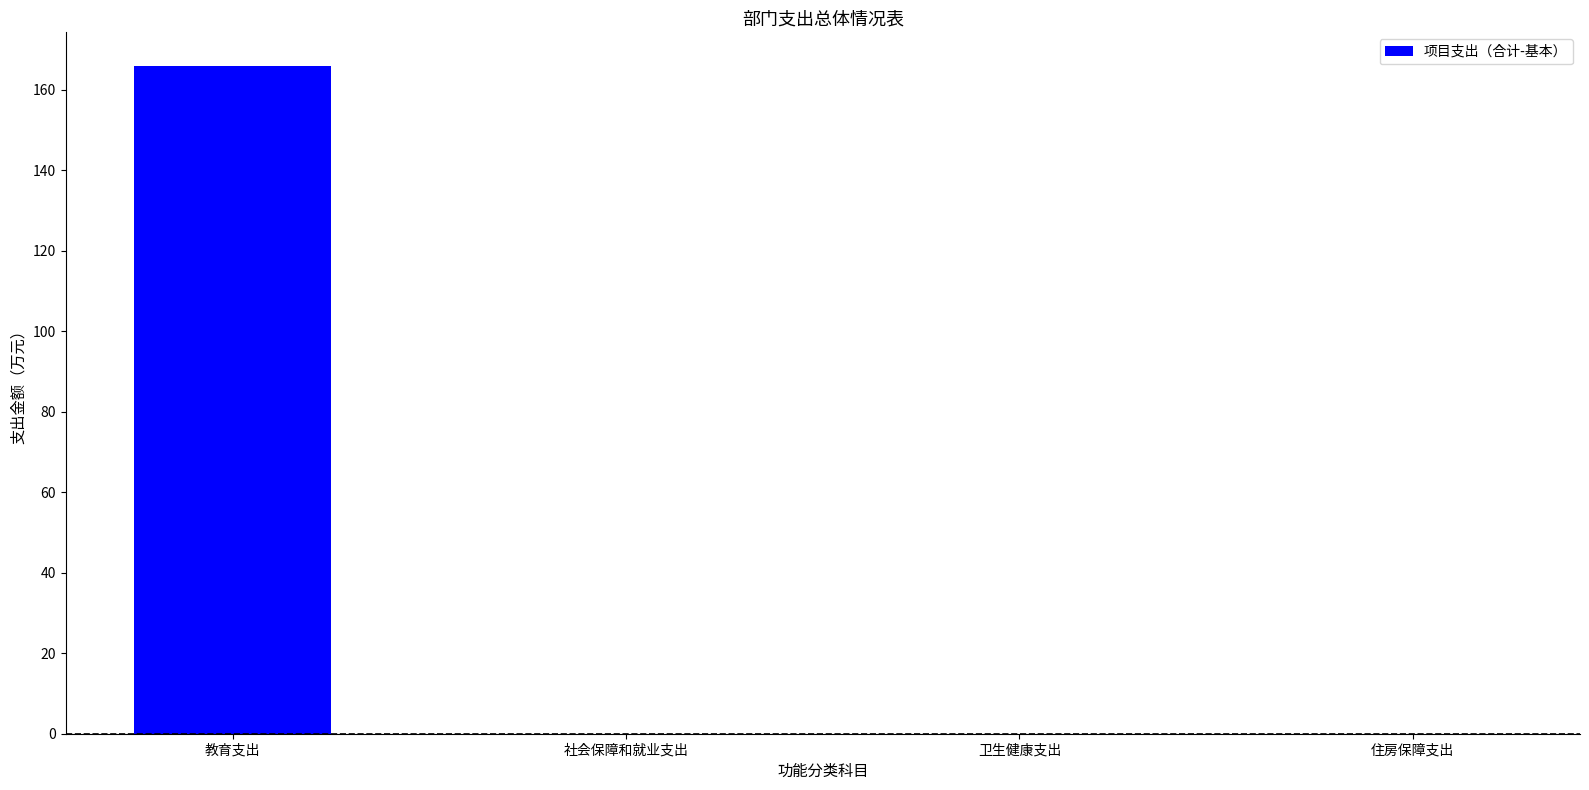

Which label corresponds to the largest value in the chart?

教育支出